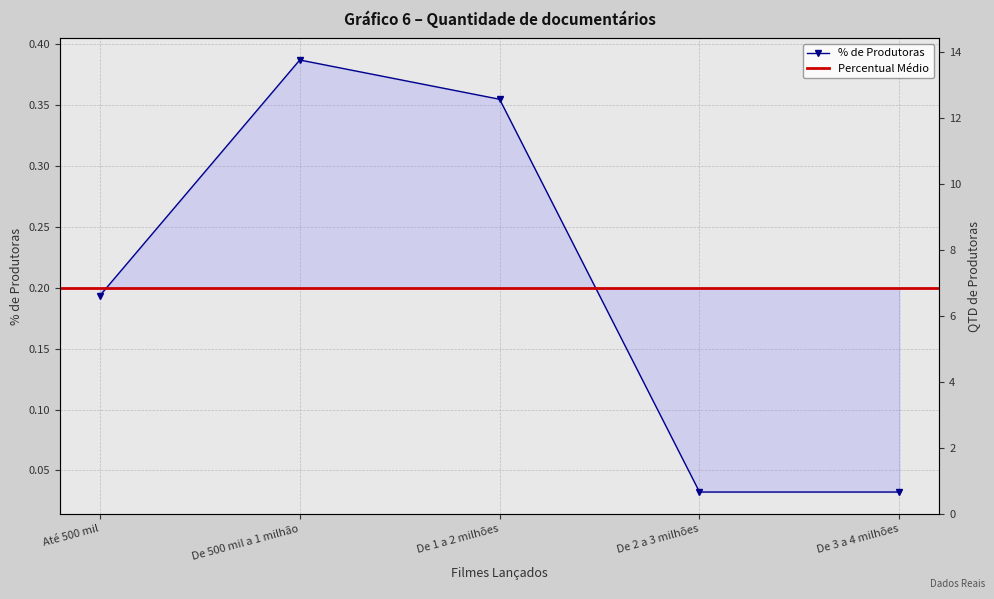

At which category does the chart reach its peak across all series?

De 500 mil a 1 milhão